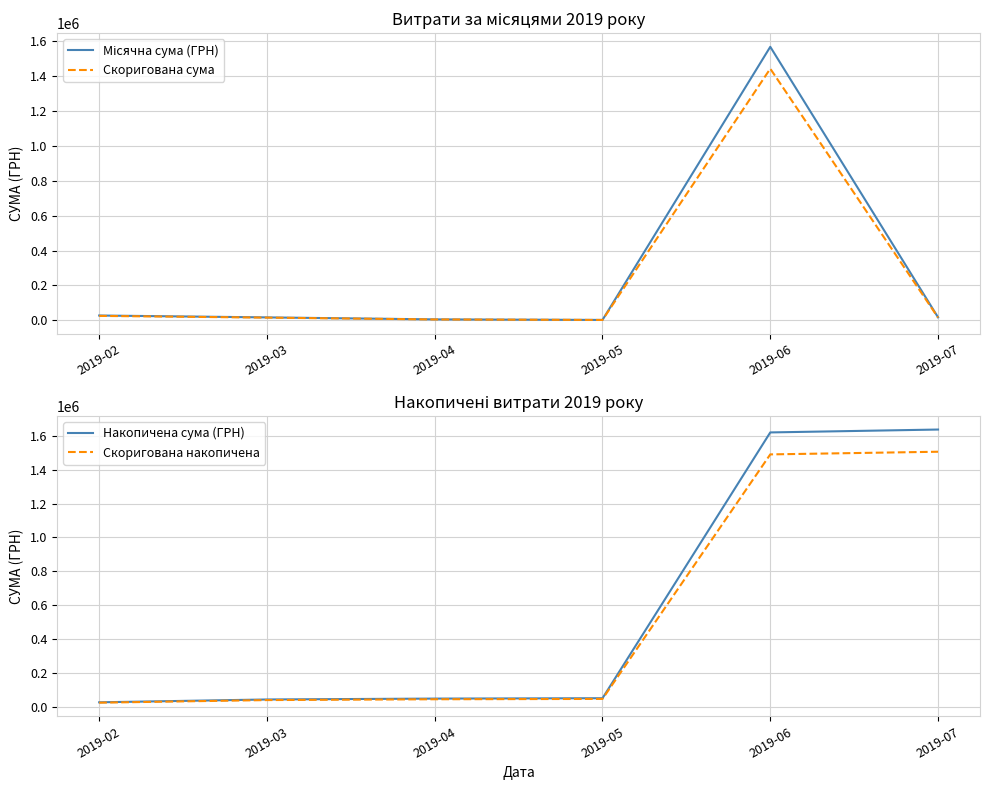

Where does the Скоригована накопичена series first go above 47468?

2019-05